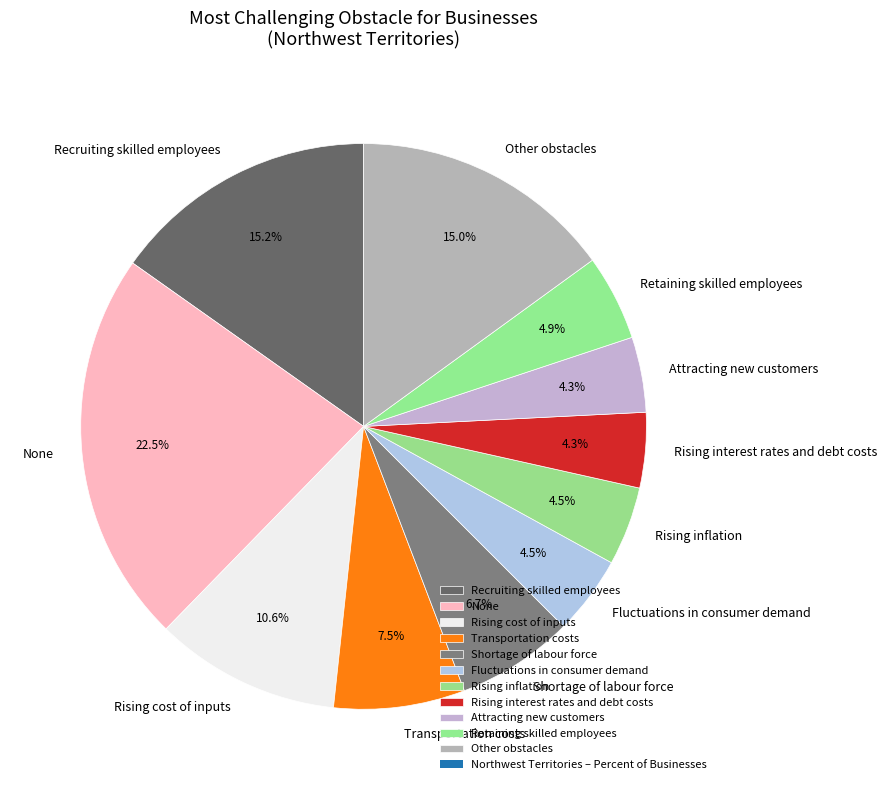

Does Fluctuations in consumer demand account for over 50% of the chart?

No